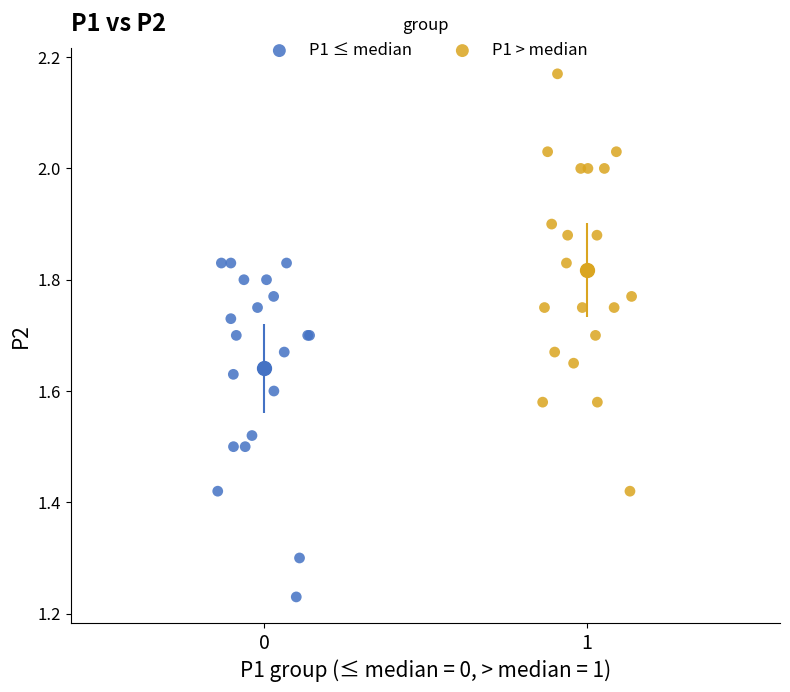

Which series has the widest spread of Y values?

P1 > median